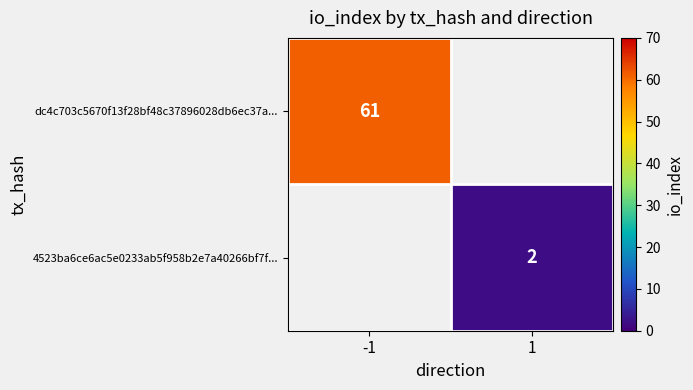

Is it true that dc4c703c5670f13f28bf48c37896028db6ec37a... equals 100 at -1?

False